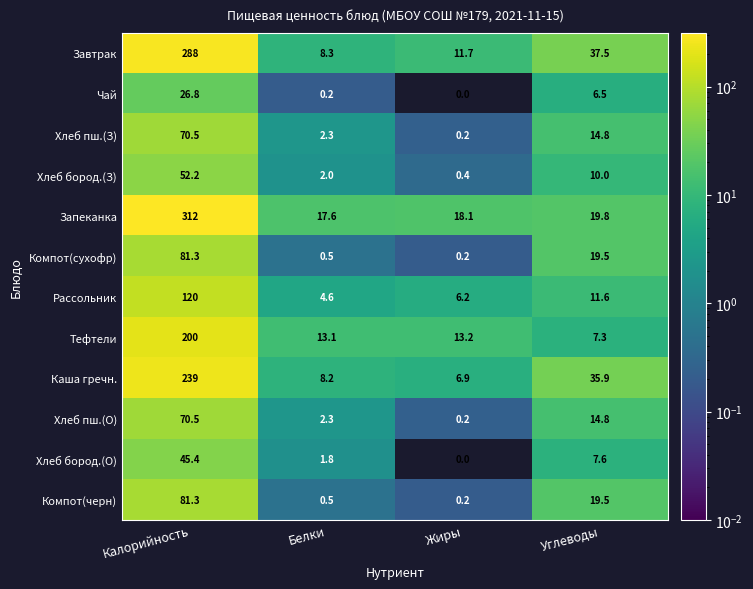

Which category has the highest value in the Хлеб бород.(О) series?

Калорийность